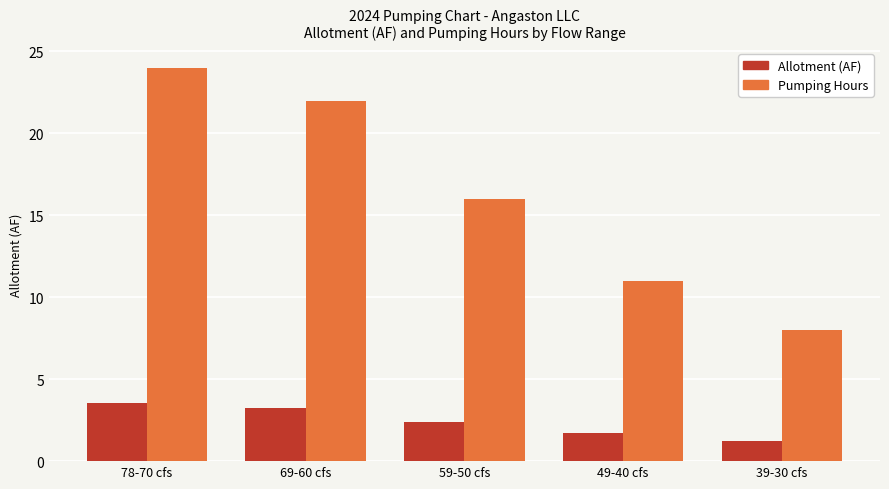

Between 69-60 cfs and 49-40 cfs, which series saw the biggest shift?

Pumping Hours